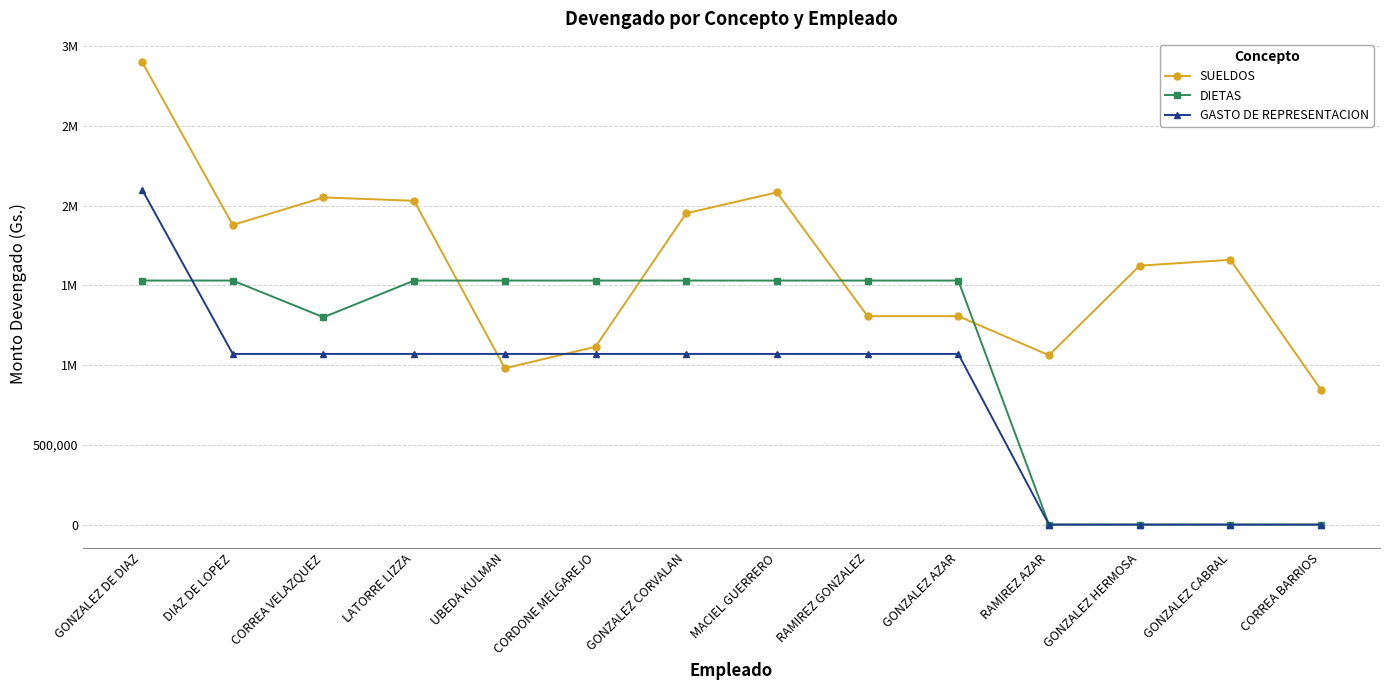

At RAMIREZ AZAR, list the series in order from smallest to largest.

DIETAS, GASTO DE REPRESENTACION, SUELDOS